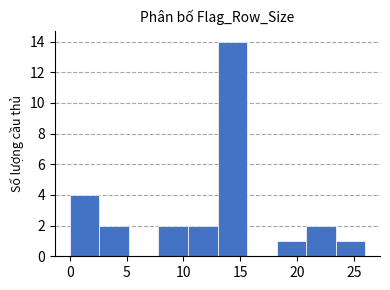

How tall is the bar that spans 2.6 to 5.2 on the x-axis? Neither the bar edges nor the heights are printed on the chart, so give them approximately, as read against the axes.

2